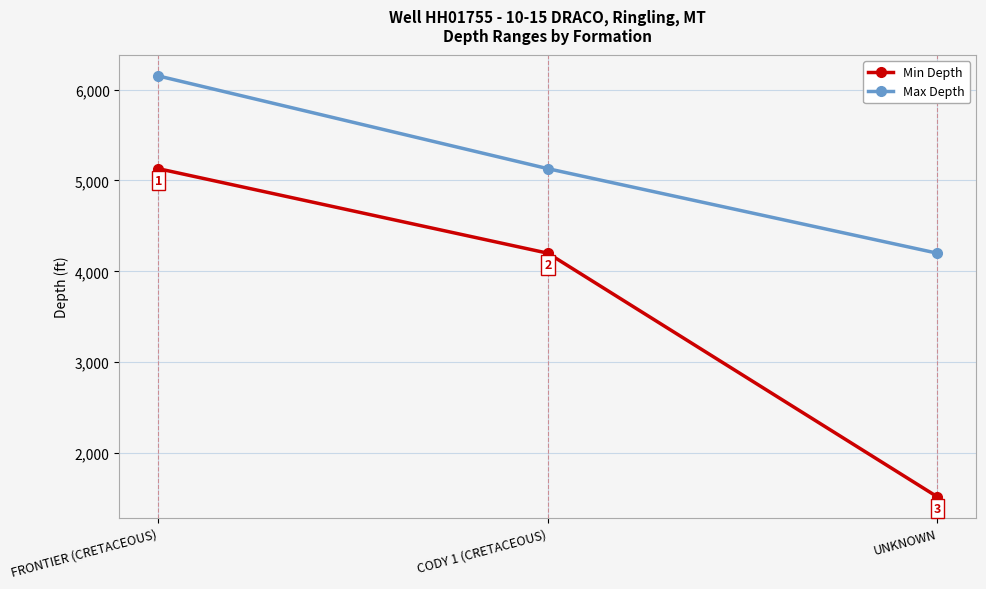

How many series are shown in this chart?

2